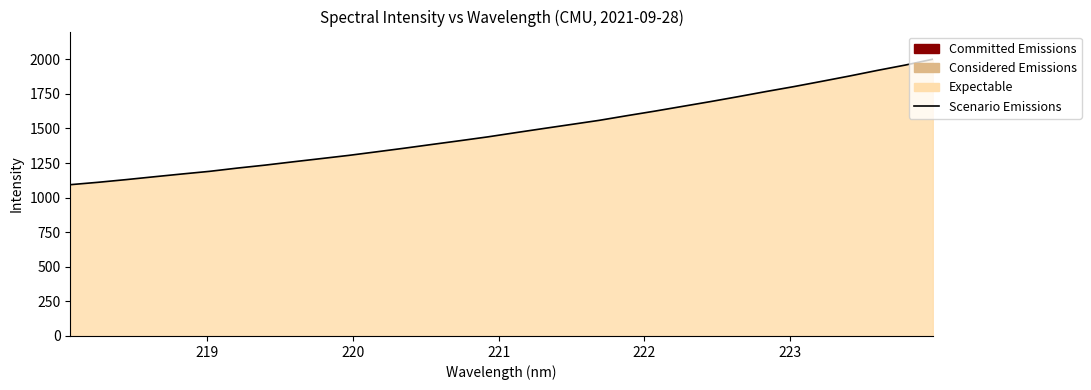

What is the minimum value shown in the chart?

1093.5